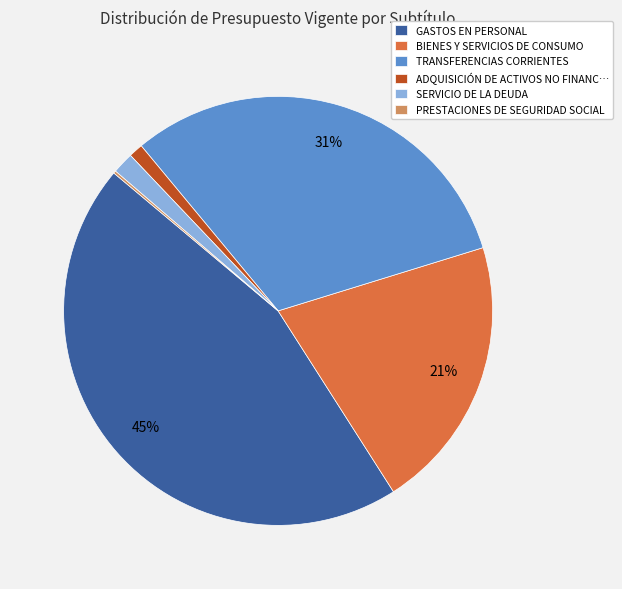

What percentage is the TRANSFERENCIAS CORRIENTES slice, to the nearest percent?

31%